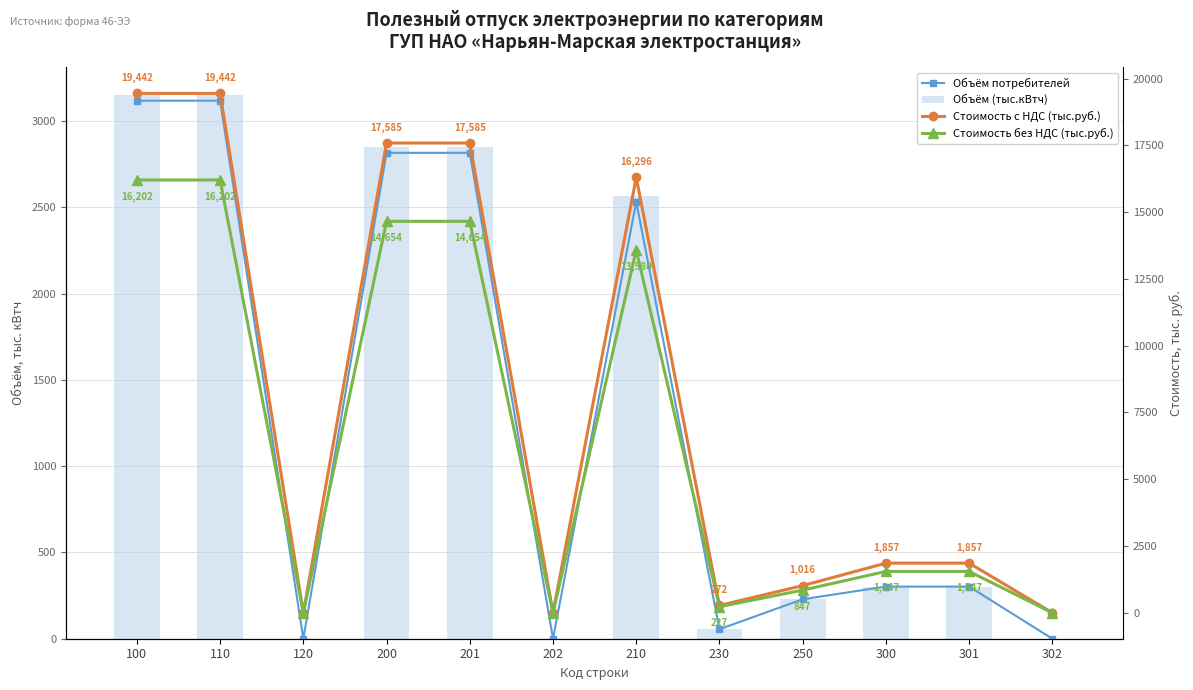

True or false: Объём потребителей has a value of 55.0 at 230.

True